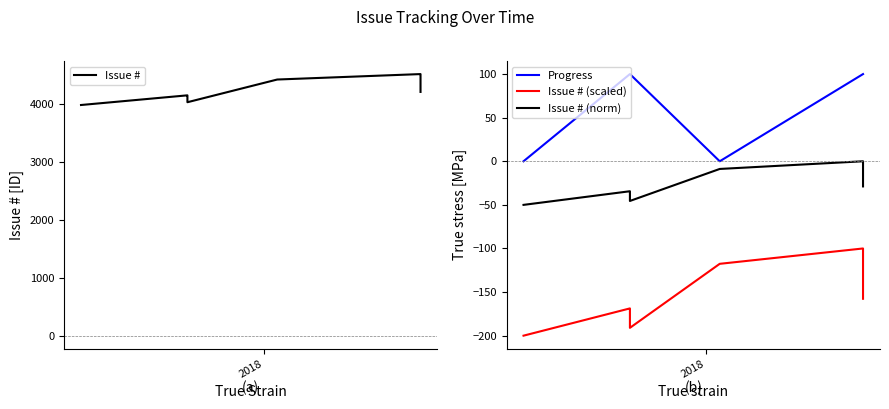

At how many categories does at least one series exceed 124?

20